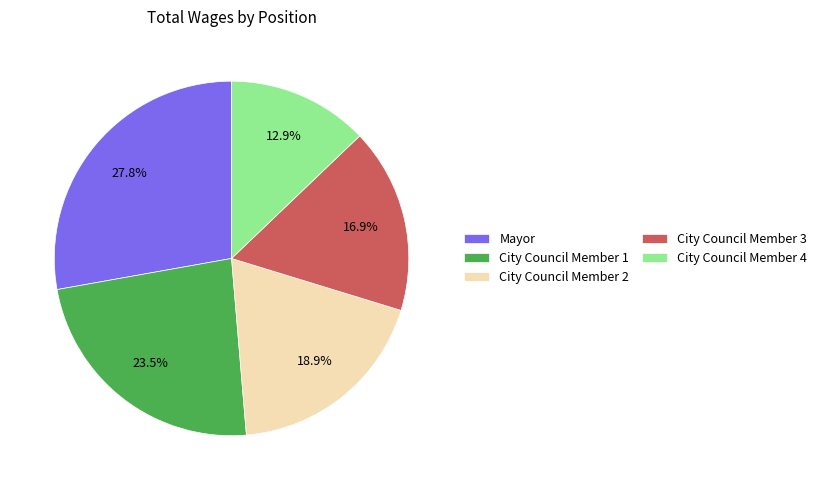

Does City Council Member 2 represent more than half of the total?

No